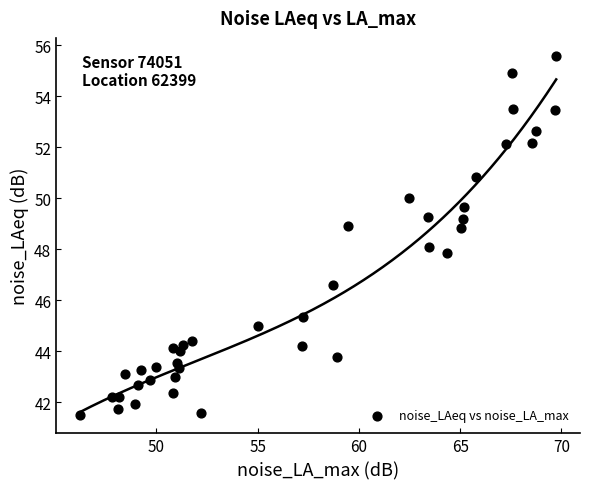

What is the range of Y values (max minus min)?

14.1